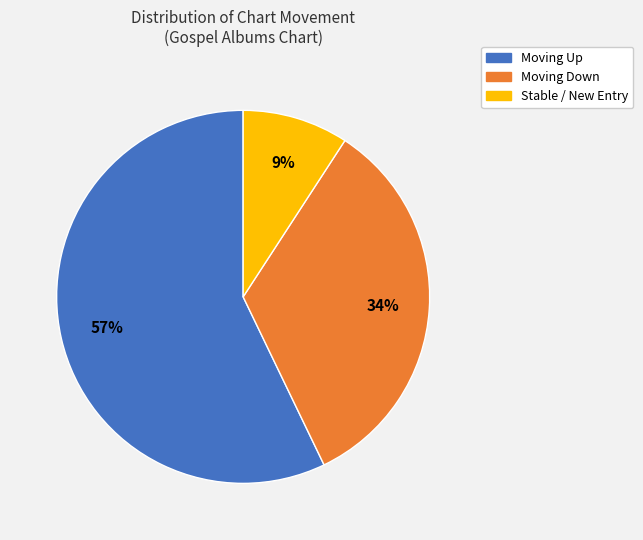

To the nearest percent, what is the average slice percentage?

33%